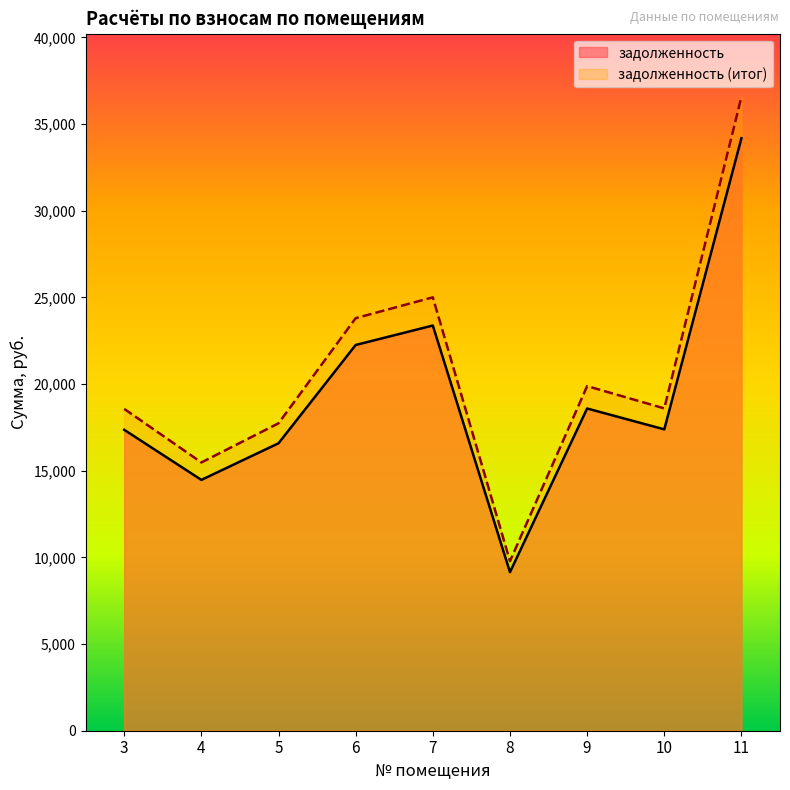

Between 4 and 5, which series saw the biggest shift?

задолженность (итог)